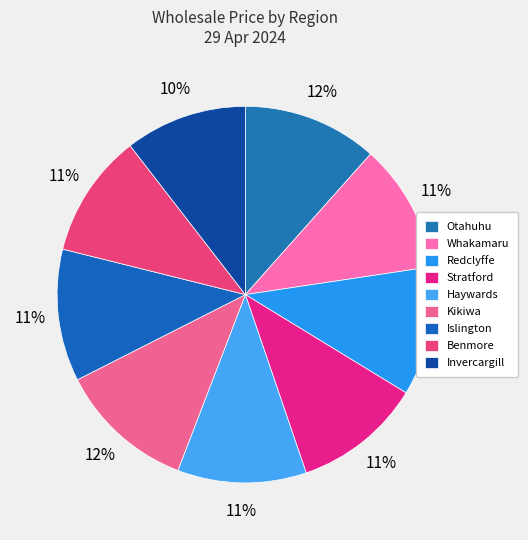

What percentage is the Haywards slice, to the nearest percent?

11%